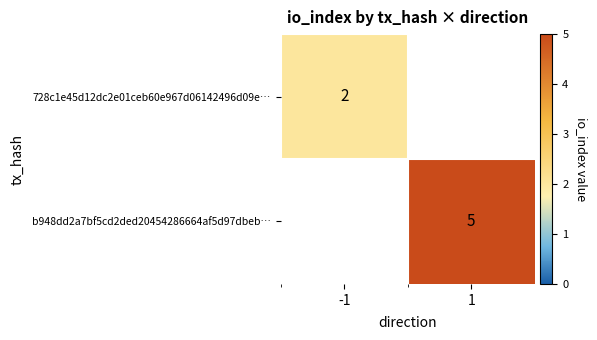

Which label corresponds to the smallest value in the chart?

-1